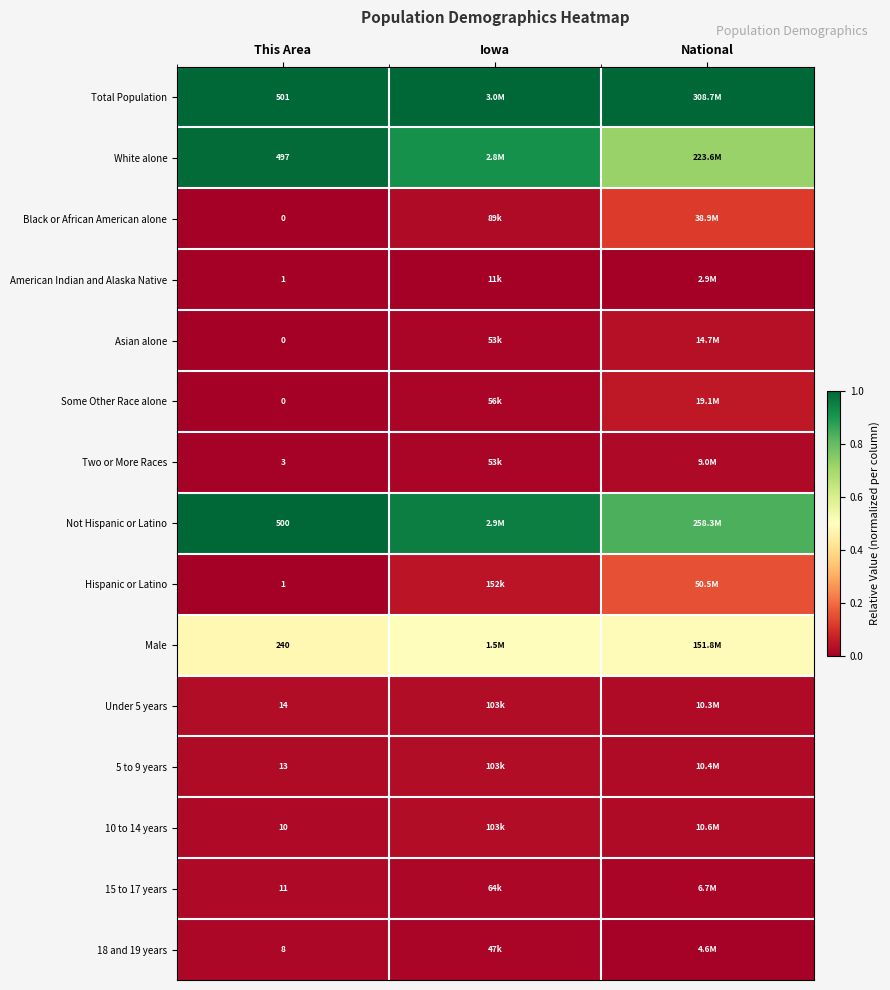

Between National and Iowa, which is larger?

National